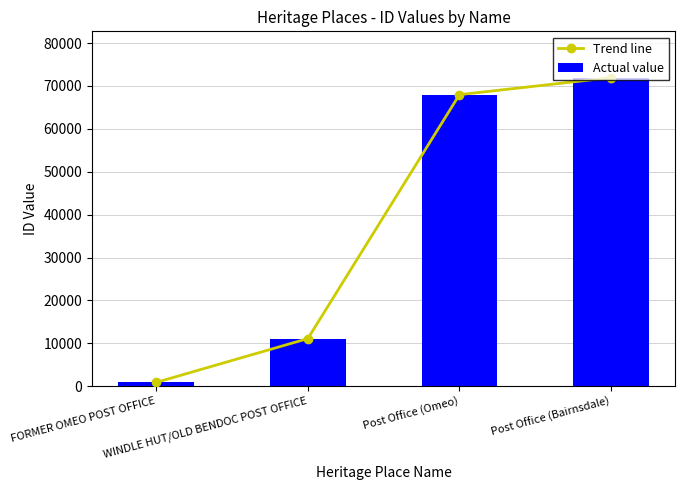

Is it true that Trend line equals 67973 at Post Office (Omeo)?

True